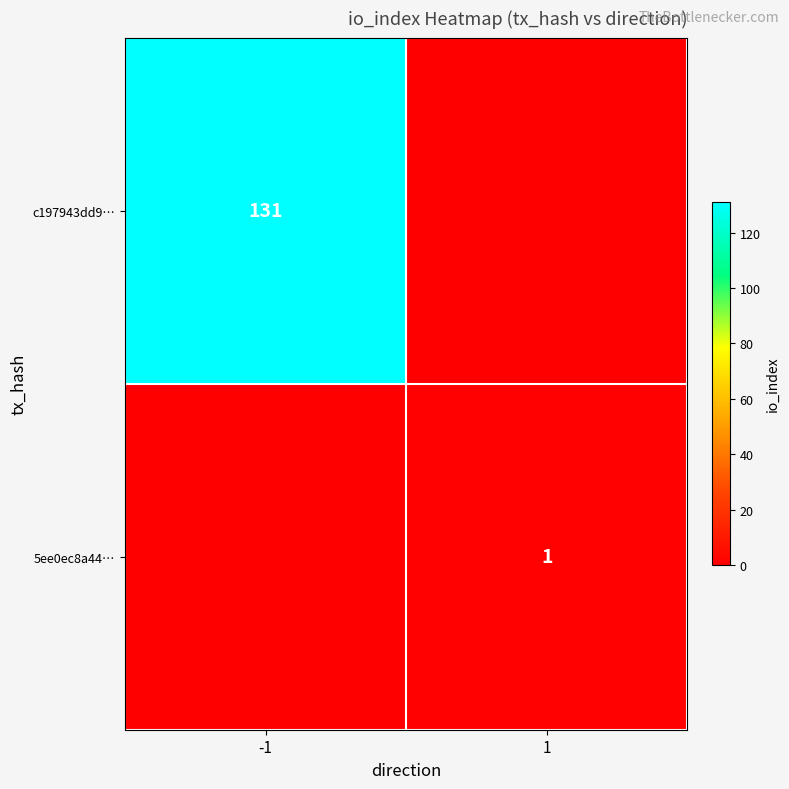

True or false: c197943dd9… has a value of 235 at -1.

False